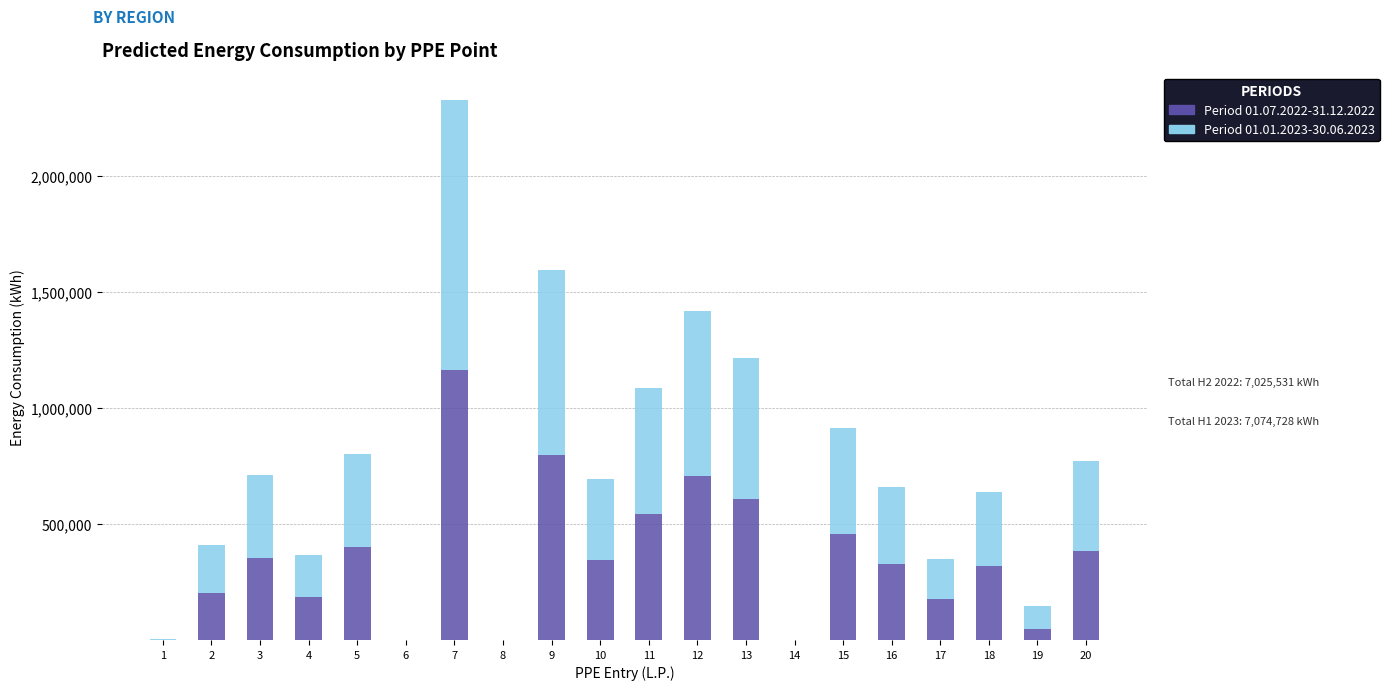

At which category is the sum across all series the highest?

7